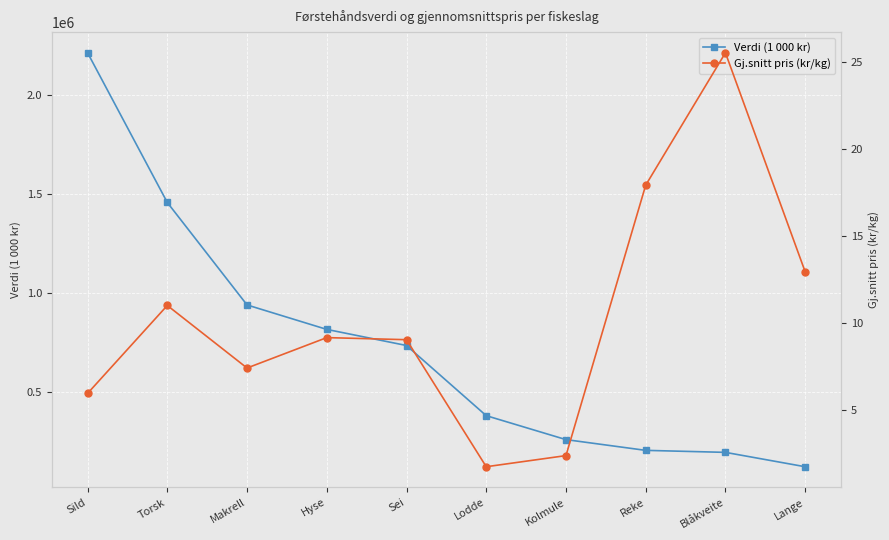

Which series has the largest total across all categories?

Verdi (1 000 kr)